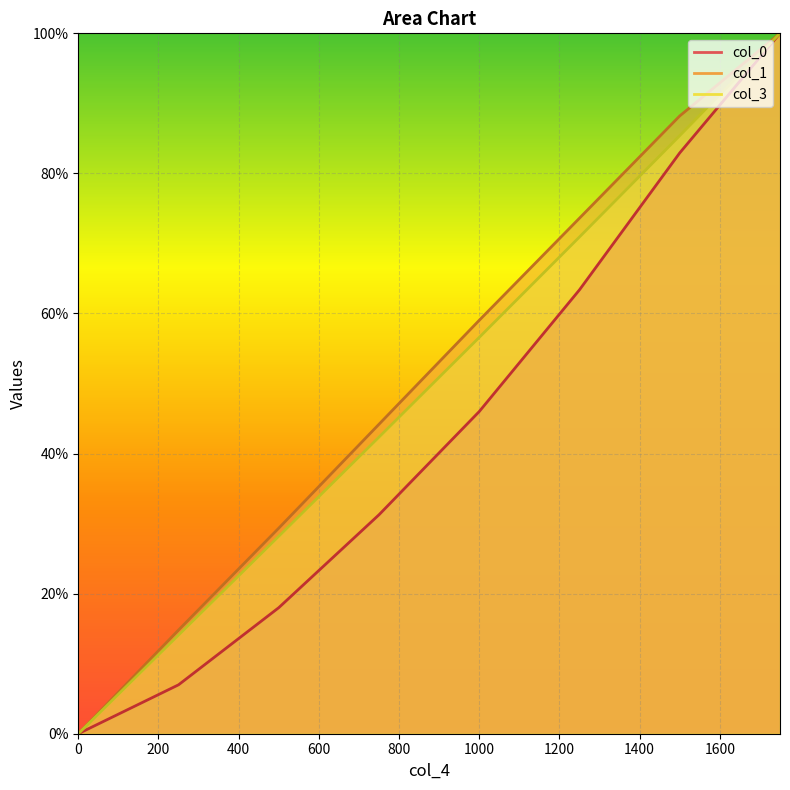

What is the maximum value shown in the chart?

100.0